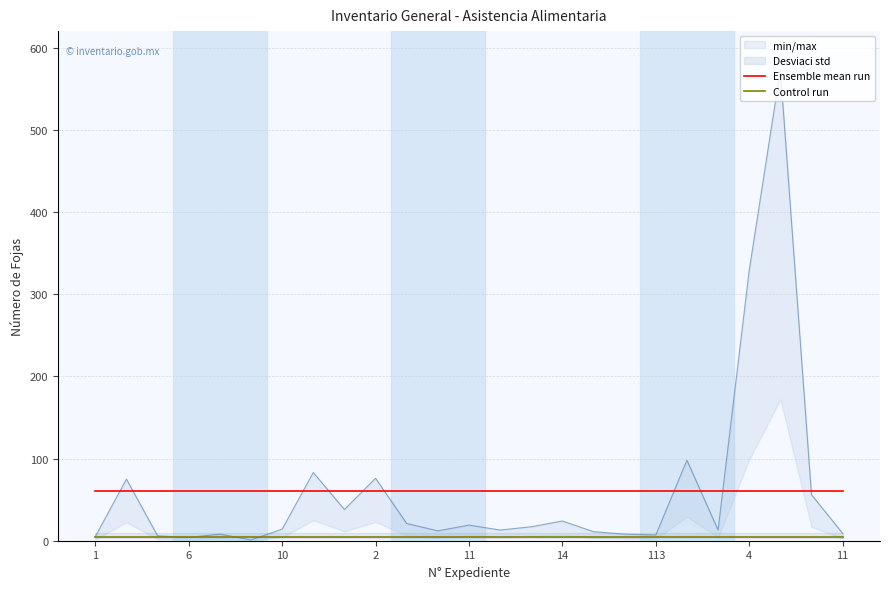

Which series has the largest total across all categories?

Ensemble mean run